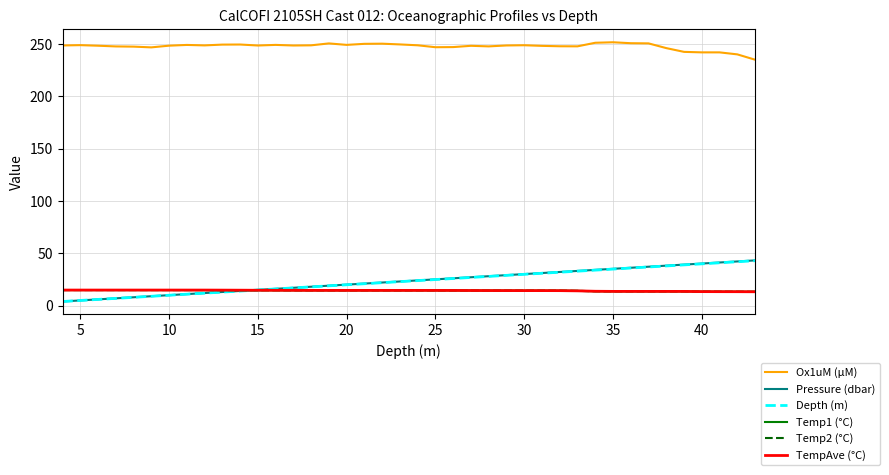

Which series has the largest range (max minus min)?

Pressure (dbar)